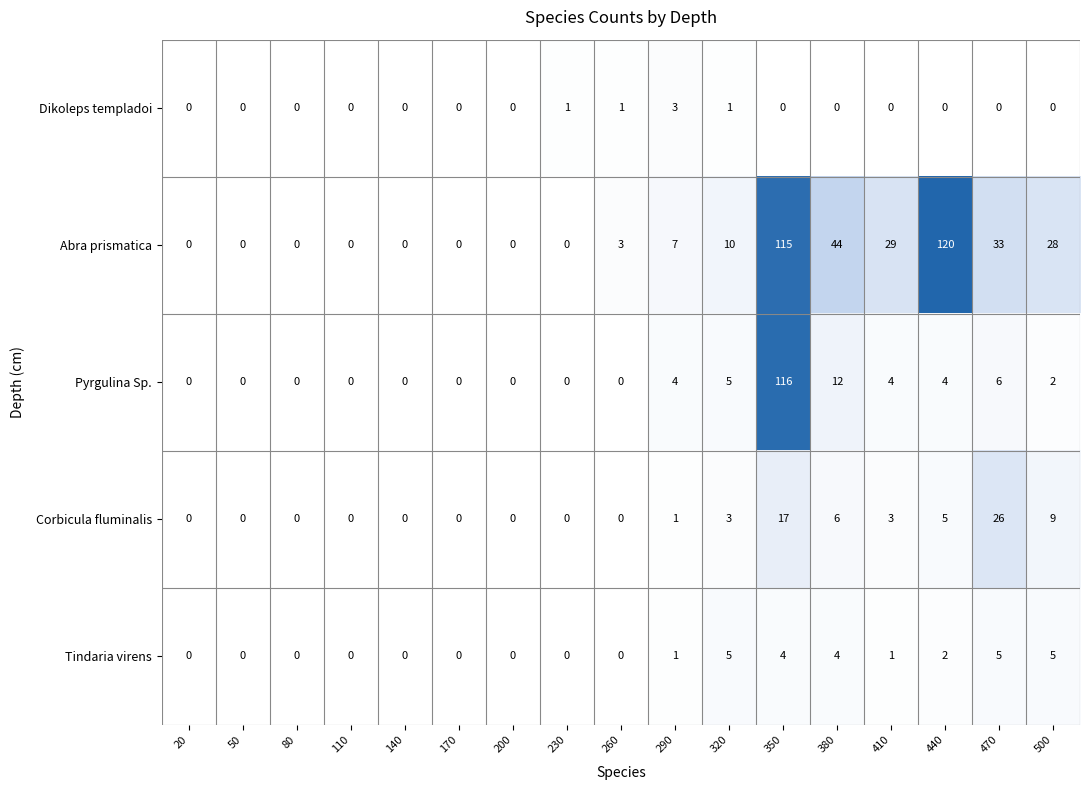

What is the difference between the maximum and second lowest values in the Pyrgulina Sp. series?

116